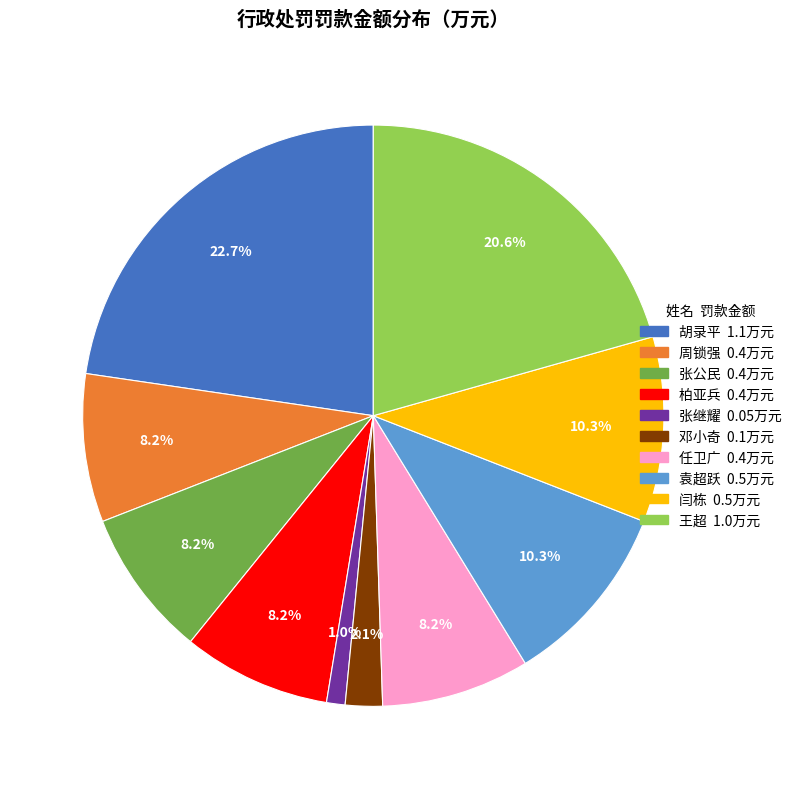

To the nearest percent, what is the combined percentage of 邓小奇 and 张继耀?

3%